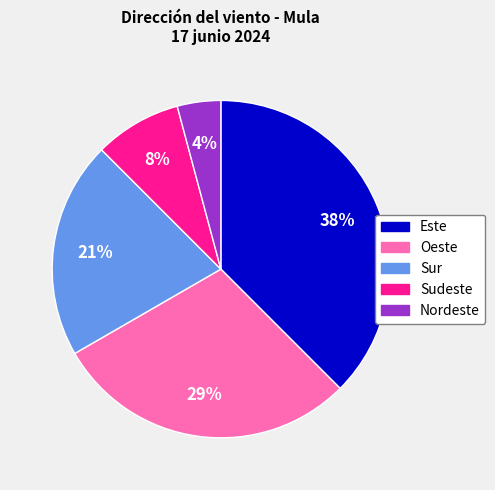

Which category has the smallest portion of the pie?

Nordeste